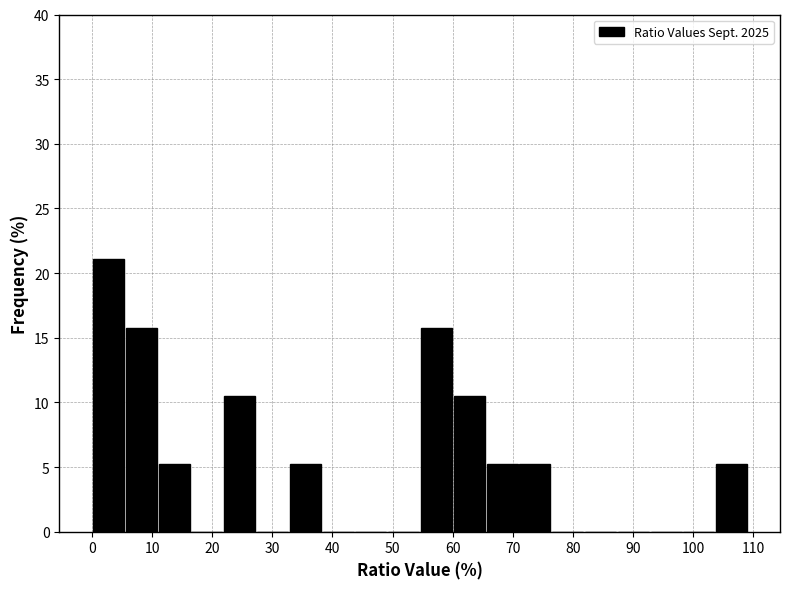

Which range on the x-axis has the tallest bar?

0 to 5